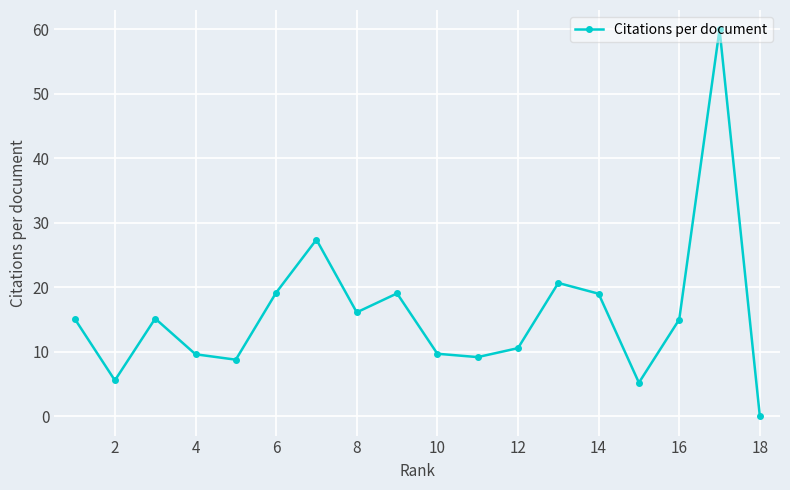

How many points are lower than both their immediate neighbors (excluding endpoints)?

5